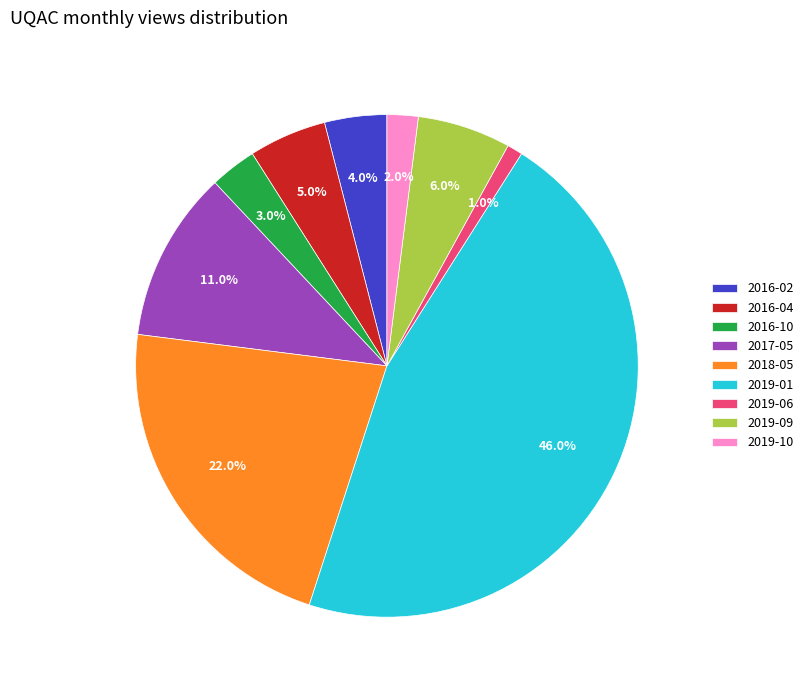

Is there a majority slice in this chart?

No